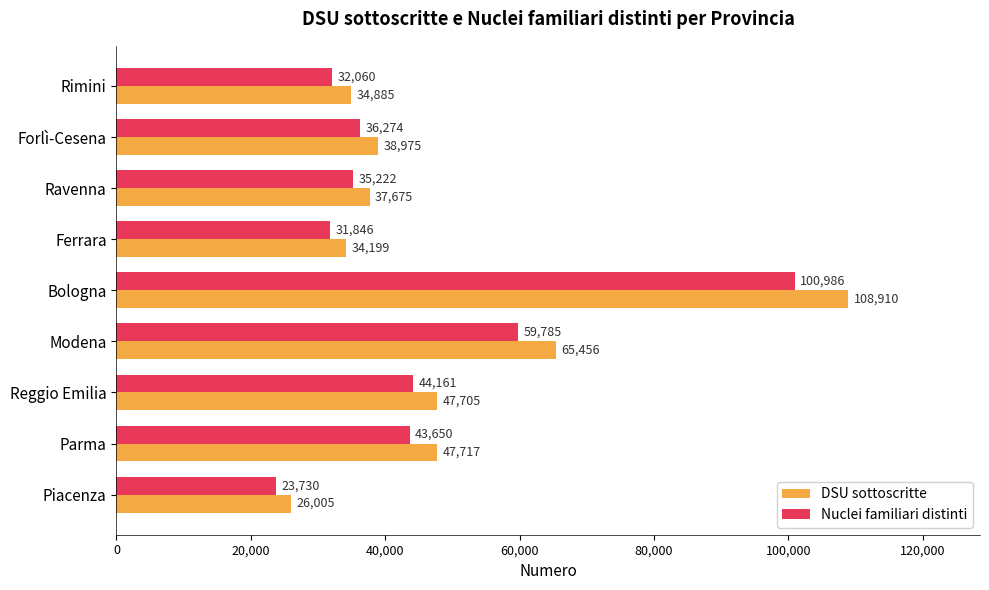

Rank the categories by DSU sottoscritte value from lowest to highest.

Piacenza, Ferrara, Rimini, Ravenna, Forlì-Cesena, Reggio Emilia, Parma, Modena, Bologna